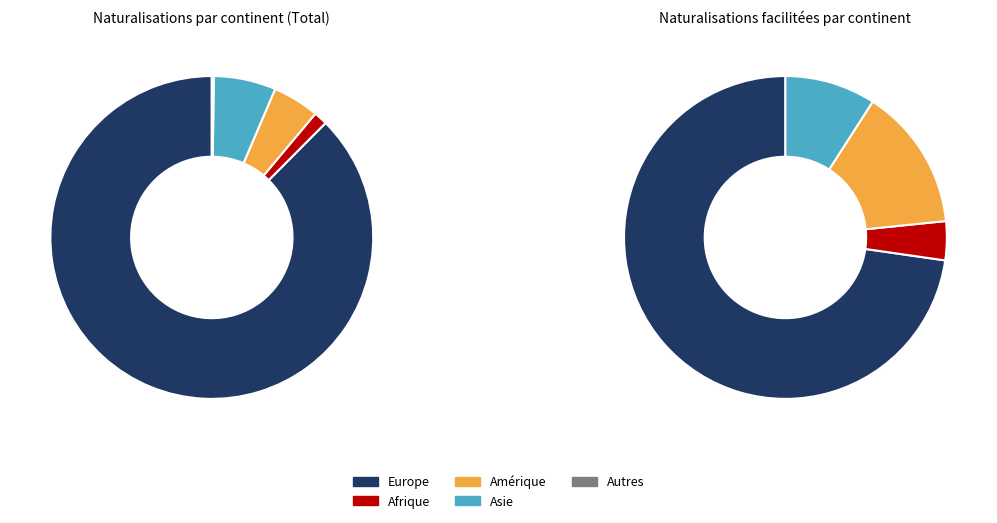

What is the largest slice in the pie chart?

Europe